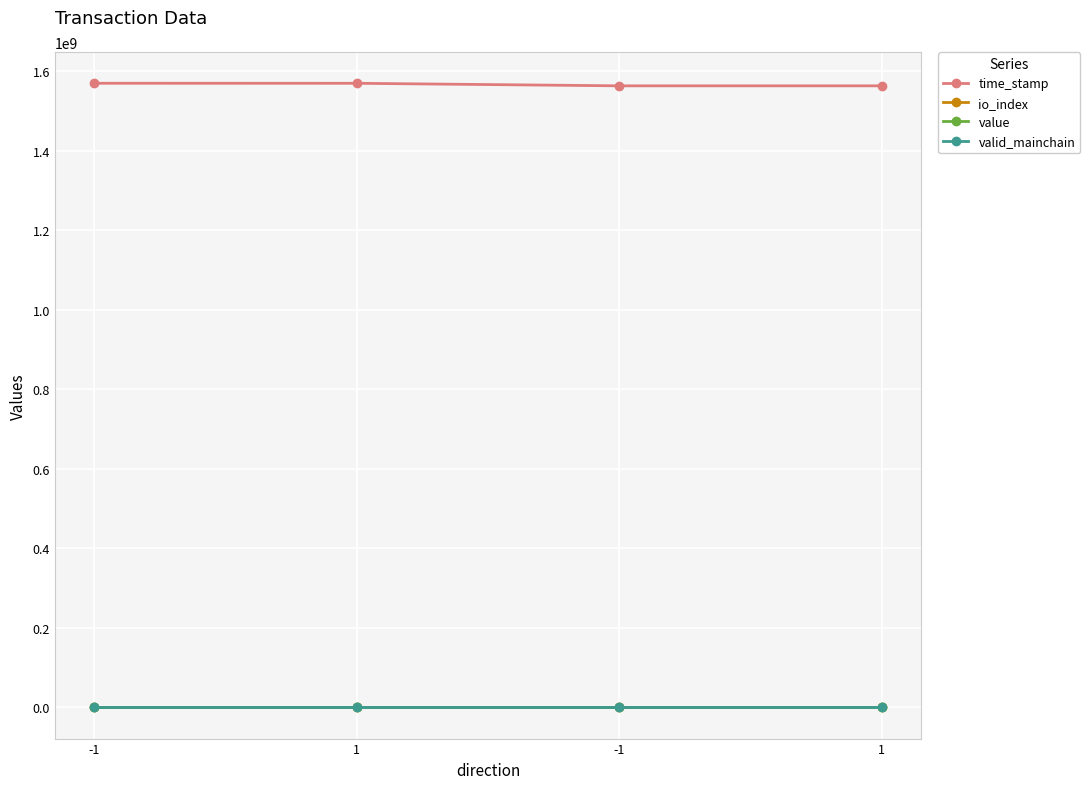

What is the average value of the value series?

126.8